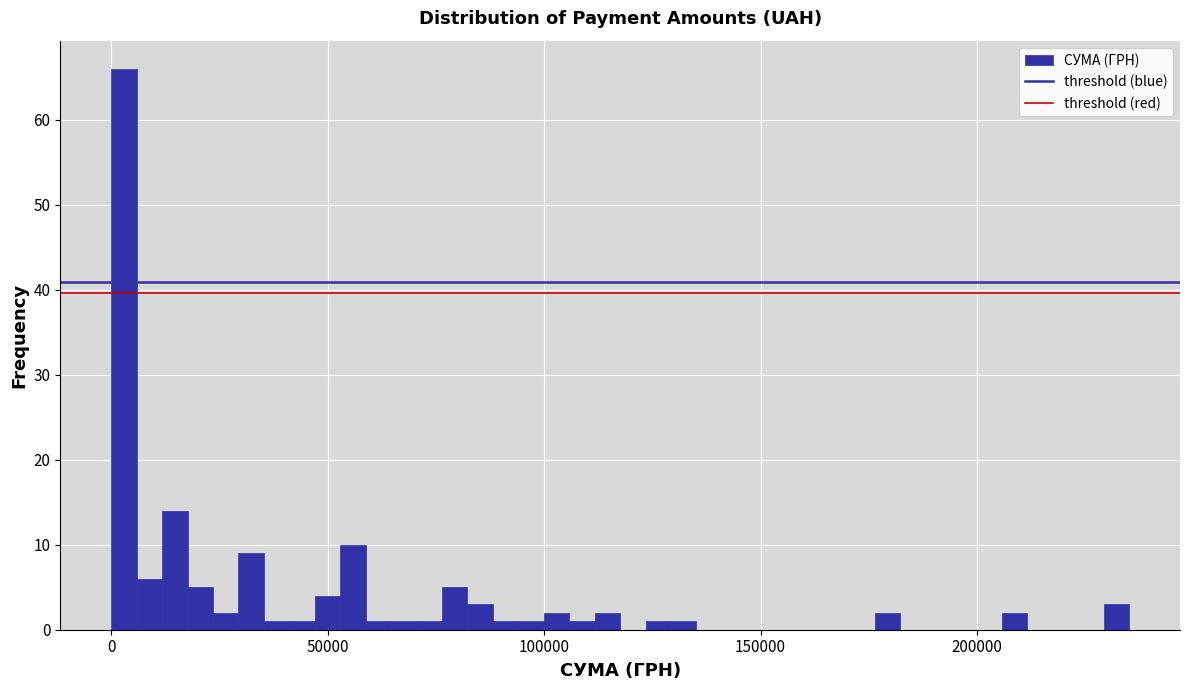

Around what value on the x-axis is the tallest bar? Give the approximate position of its centre, as read against the axis.

5000